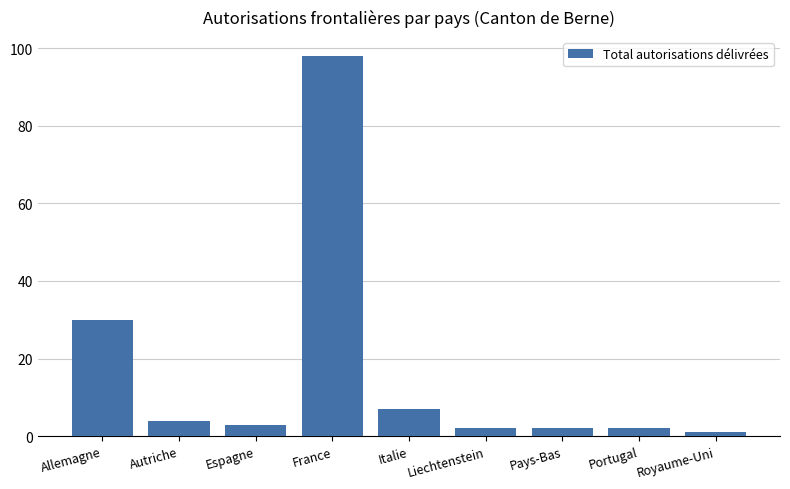

What is the ratio of the value at Espagne to the value at Italie?

0.4